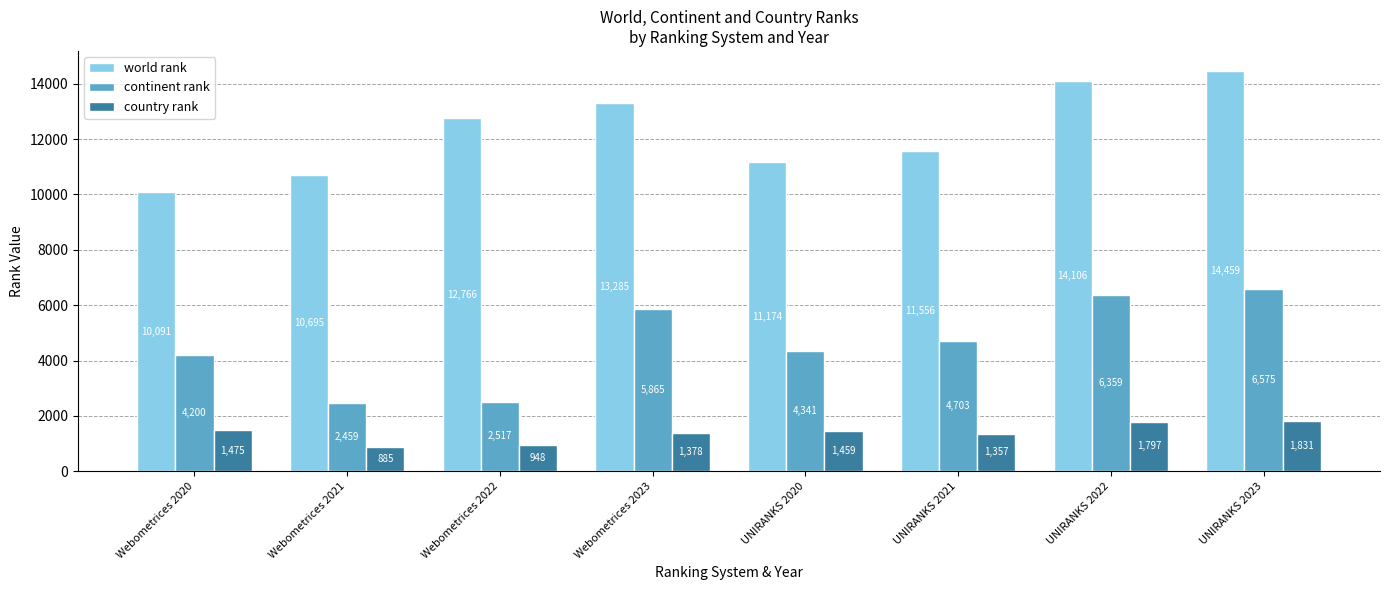

True or false: world rank has a value of 11174 at UNIRANKS 2020.

True